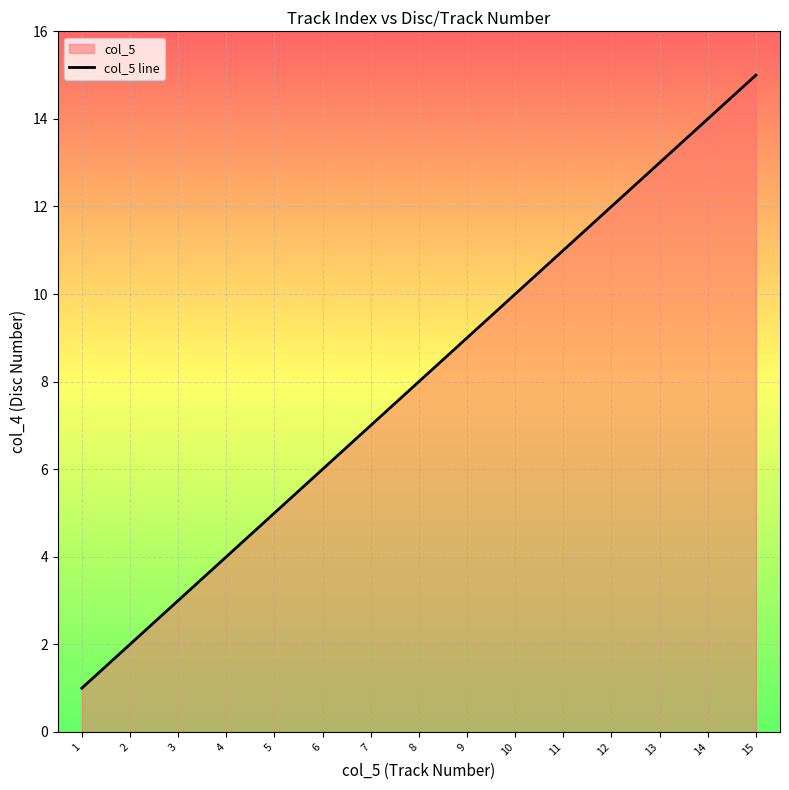

What is the difference between the second highest and second lowest values?

12